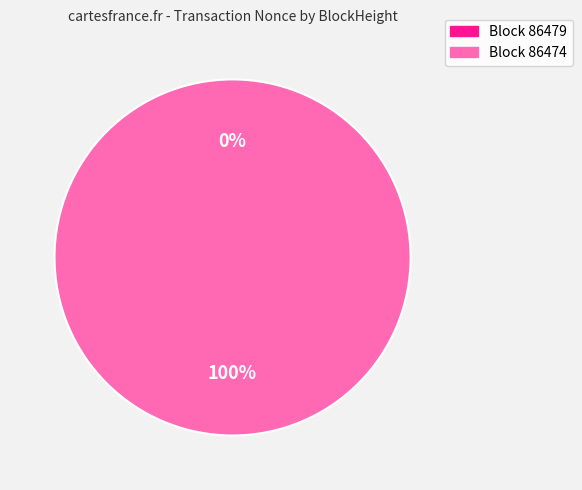

Do 86479 and 86474 together represent more than half of the pie?

Yes